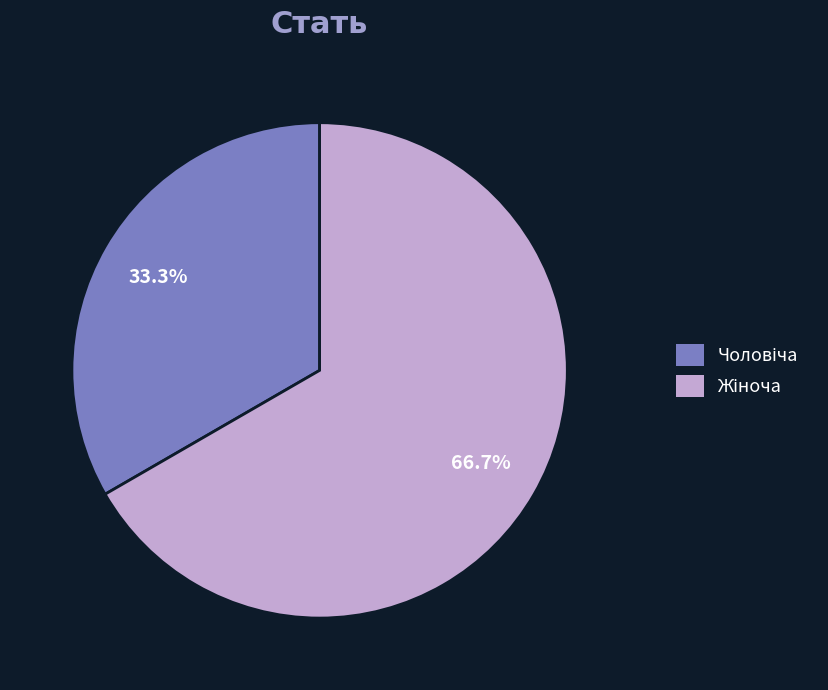

Is there a majority slice in this chart?

Yes